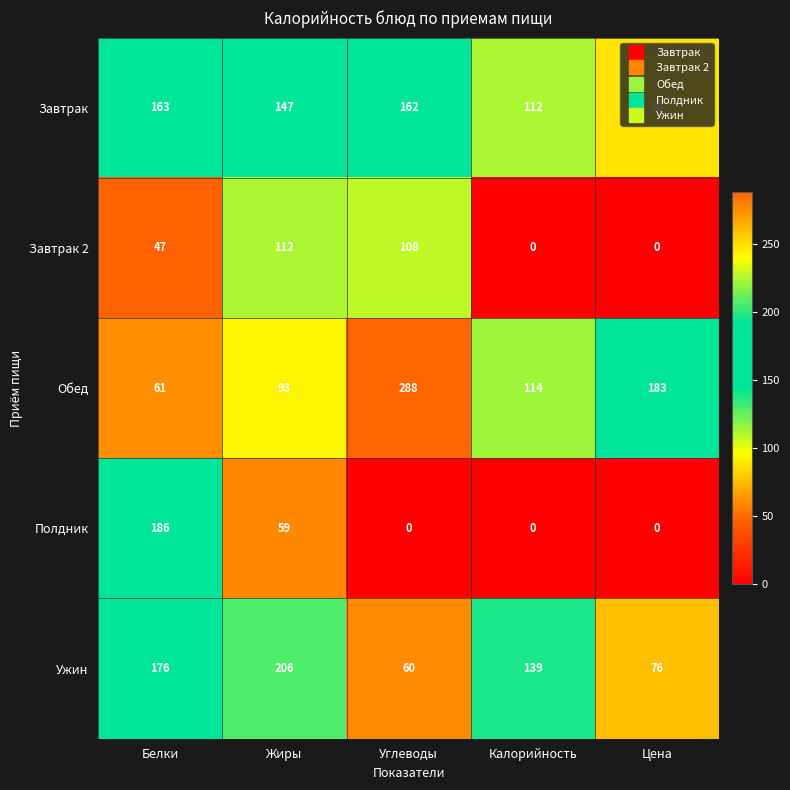

What is the approximate value of Ужин at Углеводы?

60